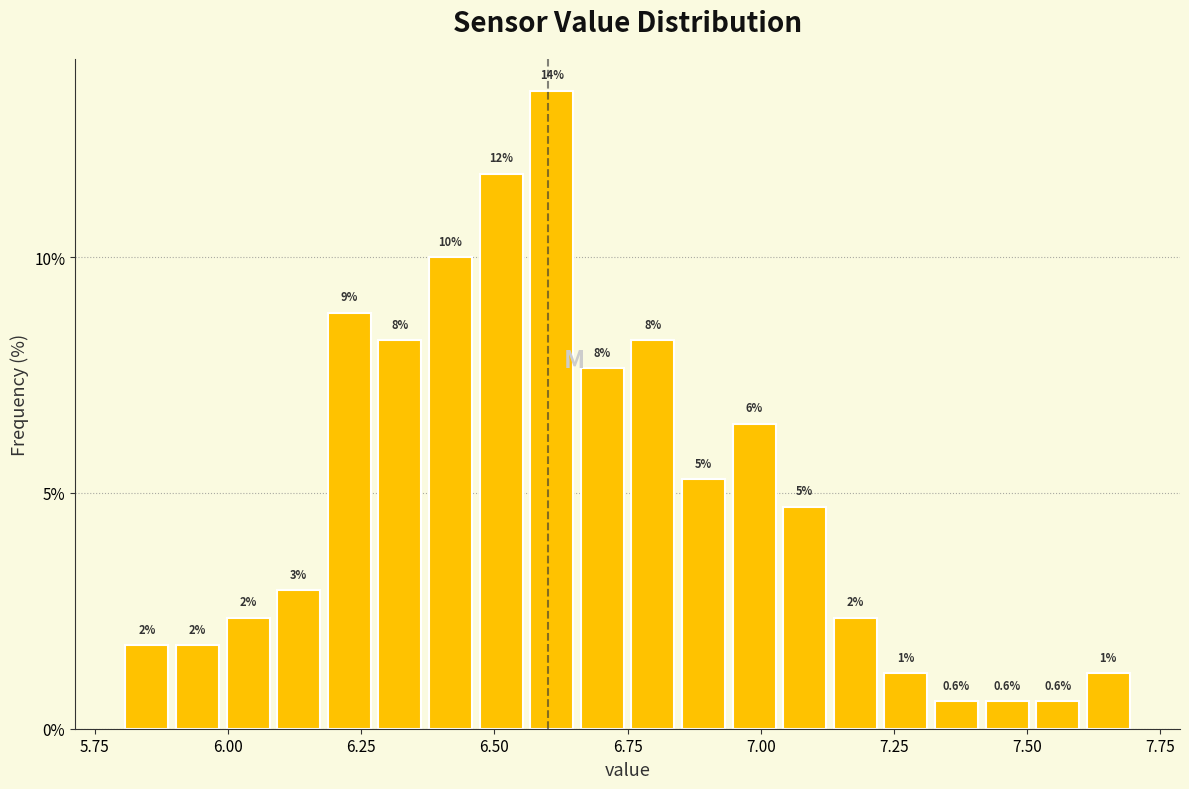

Around what value on the x-axis is the tallest bar? Give the approximate position of its centre, as read against the axis.

6.60